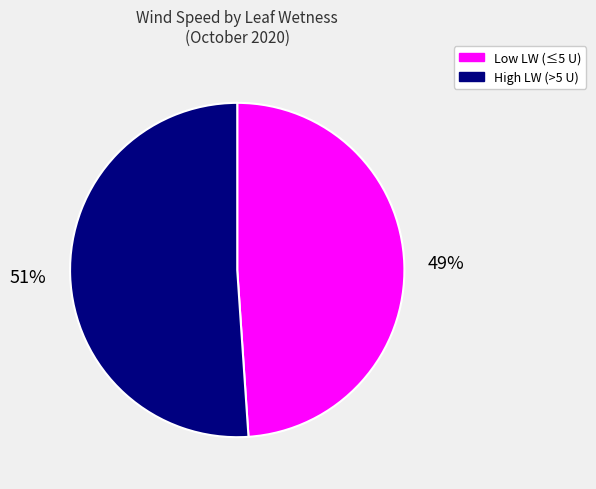

To the nearest percent, what is the difference between the largest and smallest slice percentages?

2%